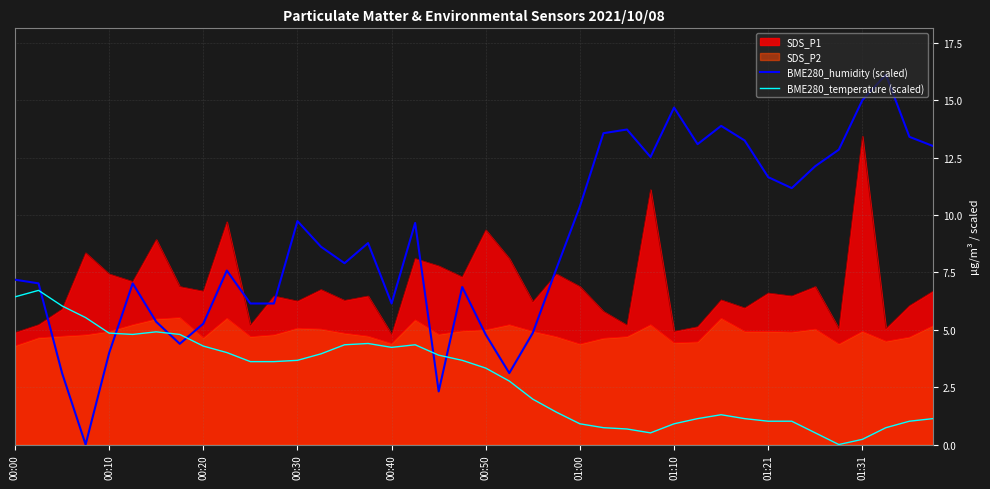

At which category is the sum across all series the highest?

01:31